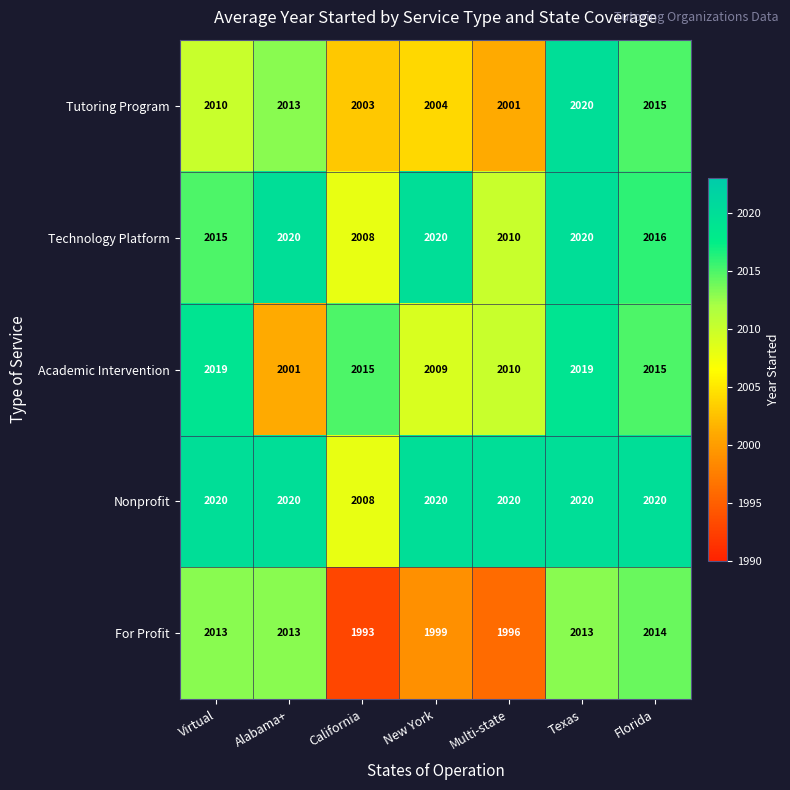

What is the maximum value for Technology Platform?

2020